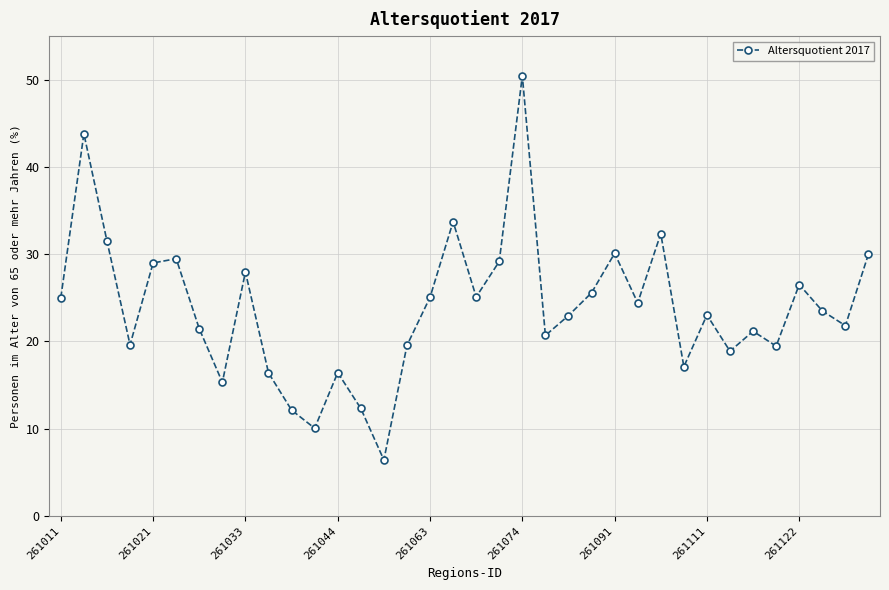

What is the minimum value shown in the chart?

6.4